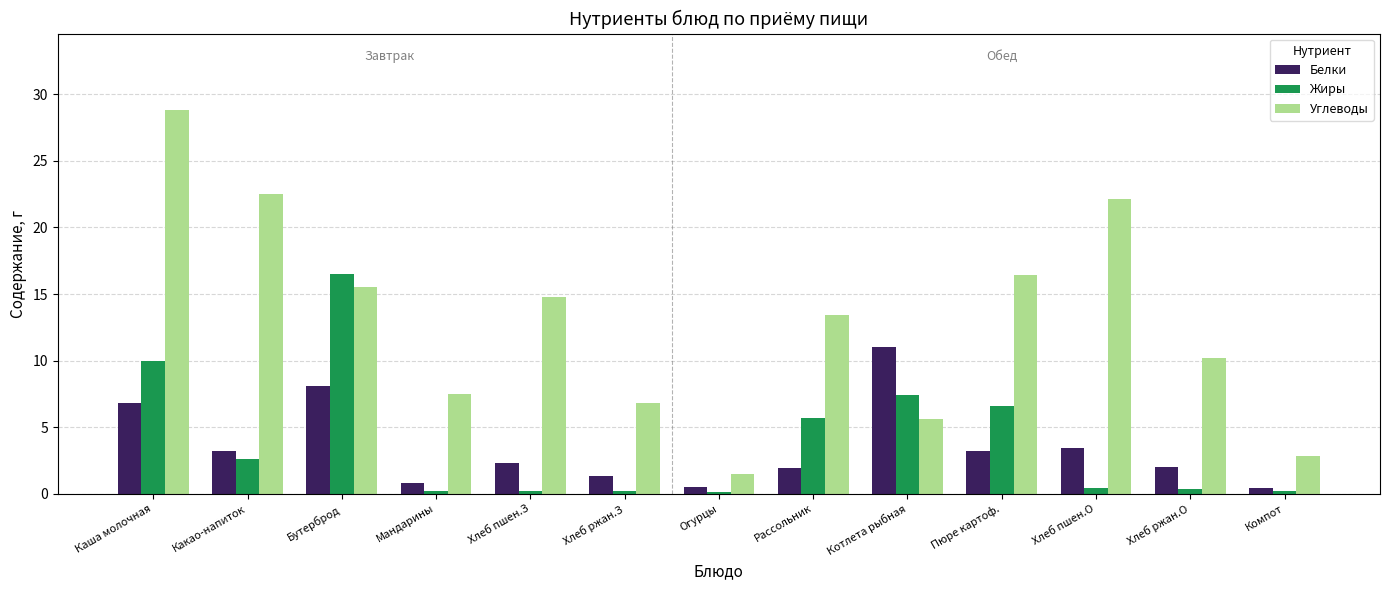

At which category is the sum across all series the highest?

Каша молочная